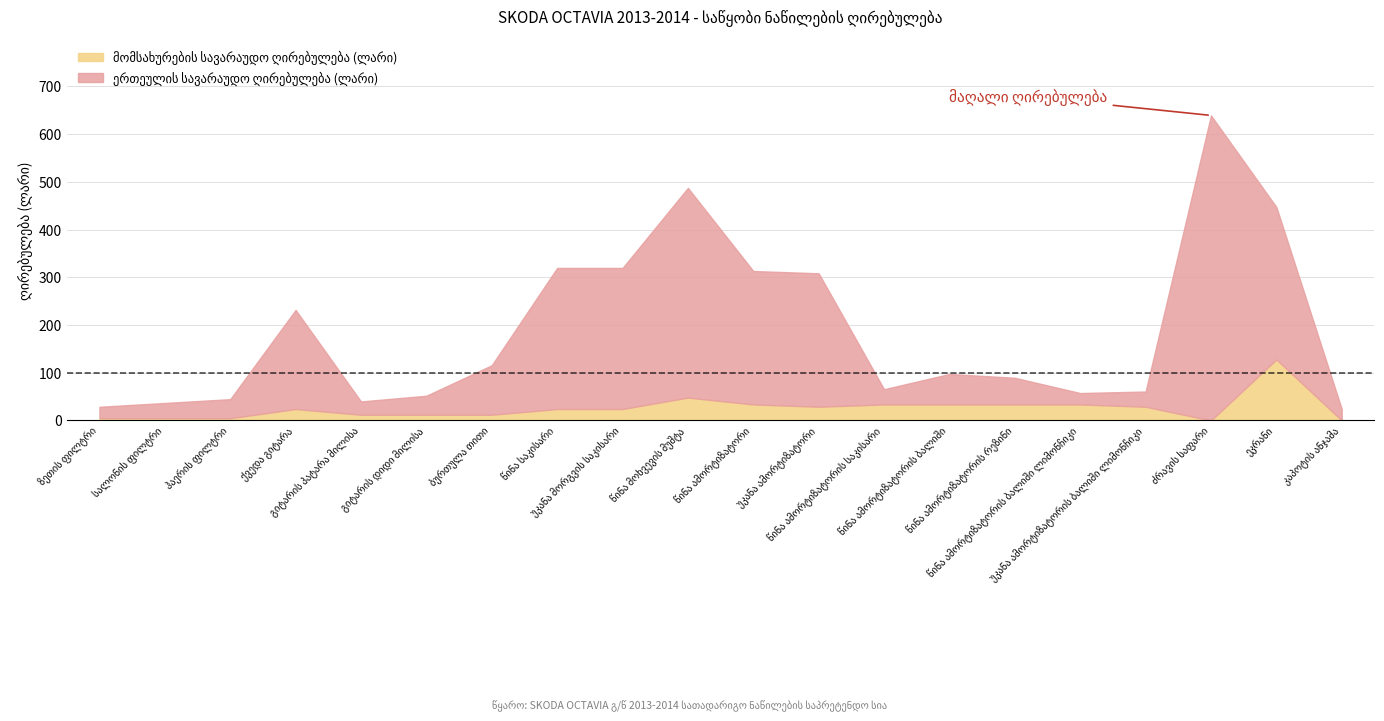

Count the number of data series in this chart.

2